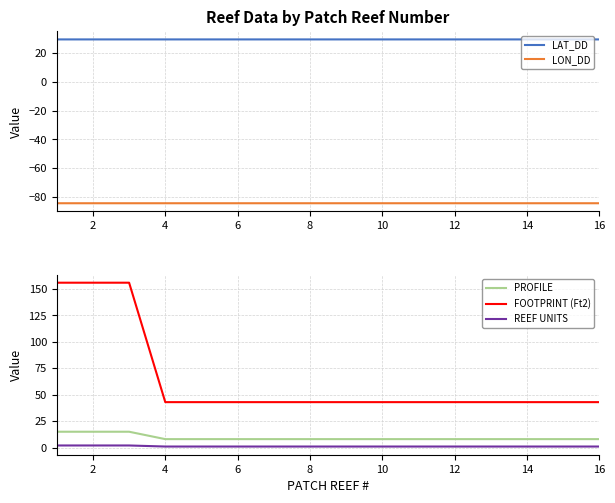

The LON_DD series shows -145.5 at 16. True or false?

False